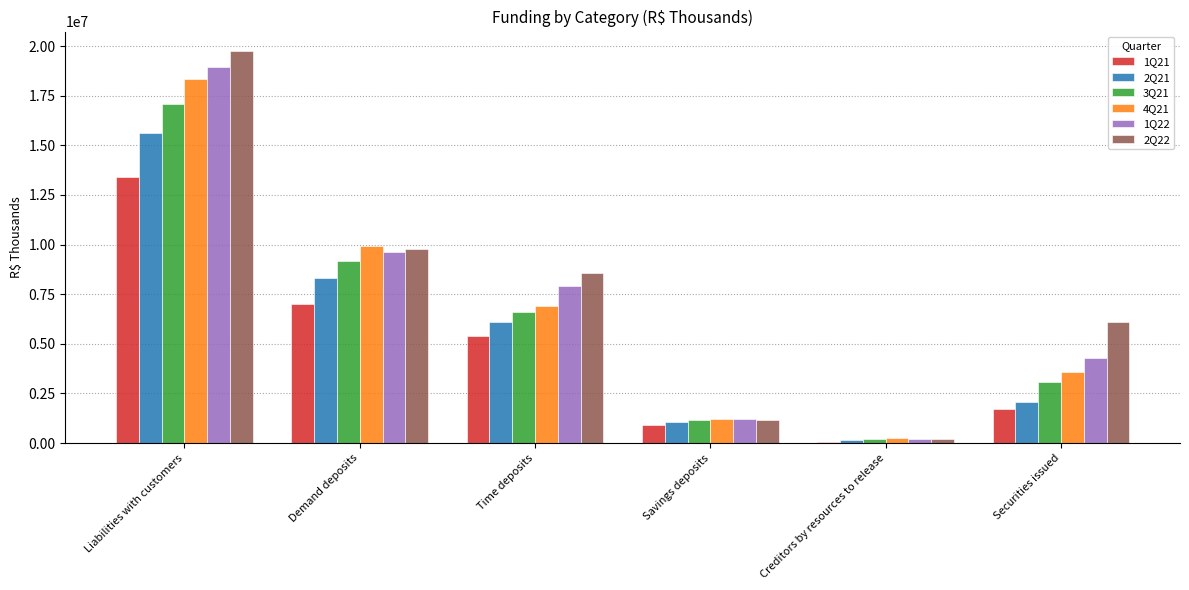

What is the highest value of the 2Q22 series?

19746409.0